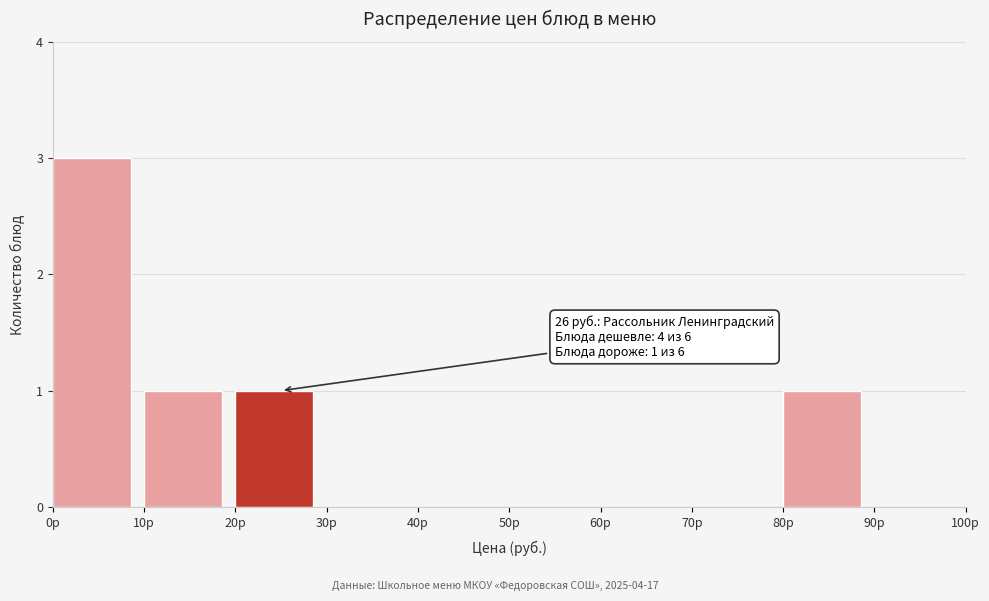

Which range on the x-axis has the tallest bar?

0 to 10